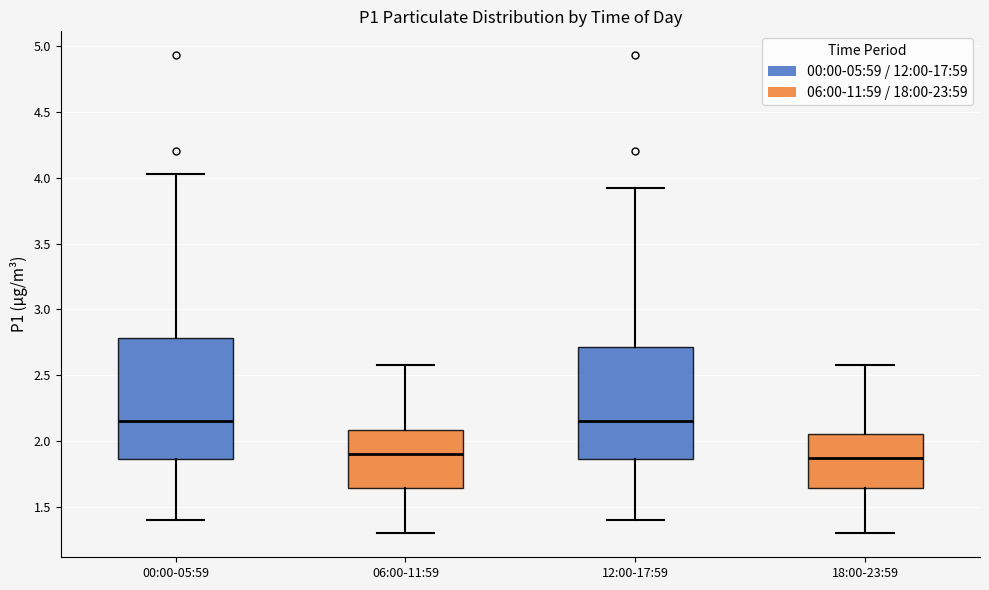

Comparing the boxes themselves (not the whiskers), which one is the tallest?

00:00-05:59